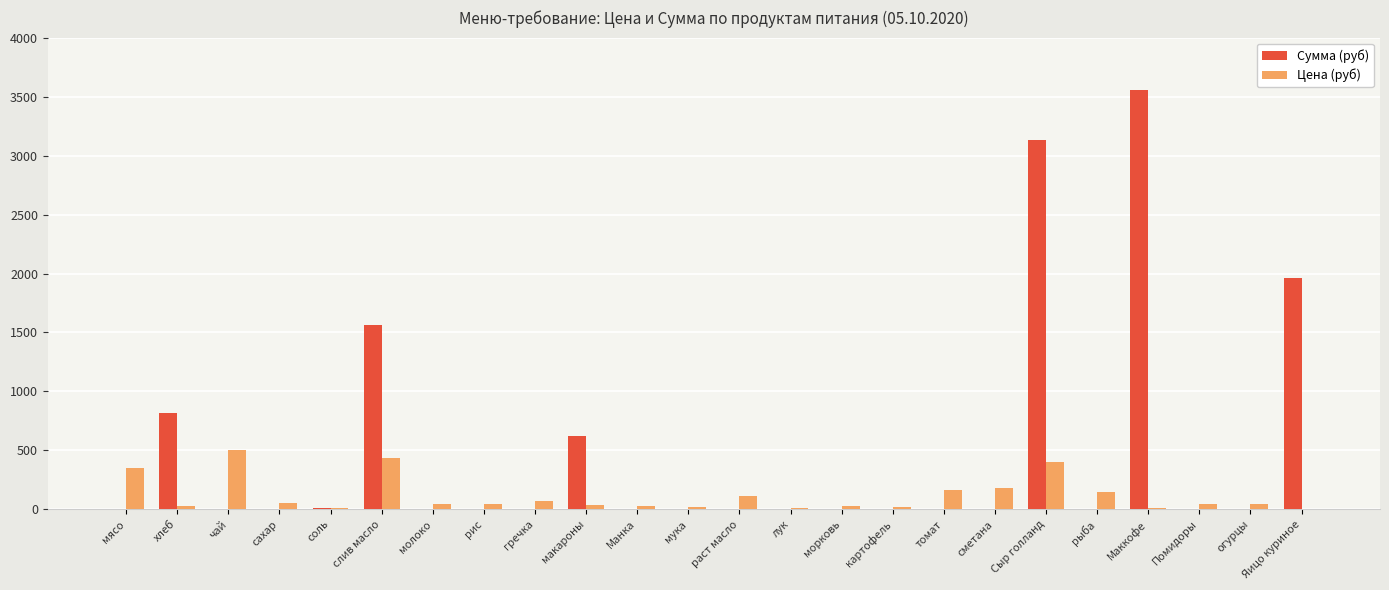

At which category does the chart reach its peak across all series?

Маккофе